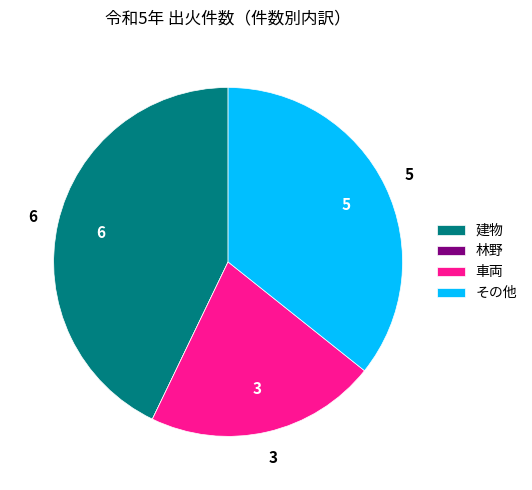

Which category has the biggest portion of the pie?

建物